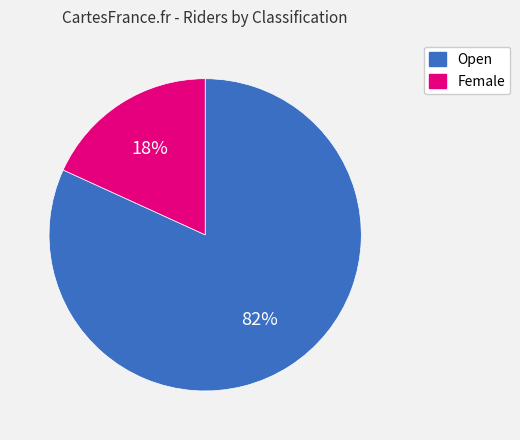

Does Open account for over 50% of the chart?

Yes